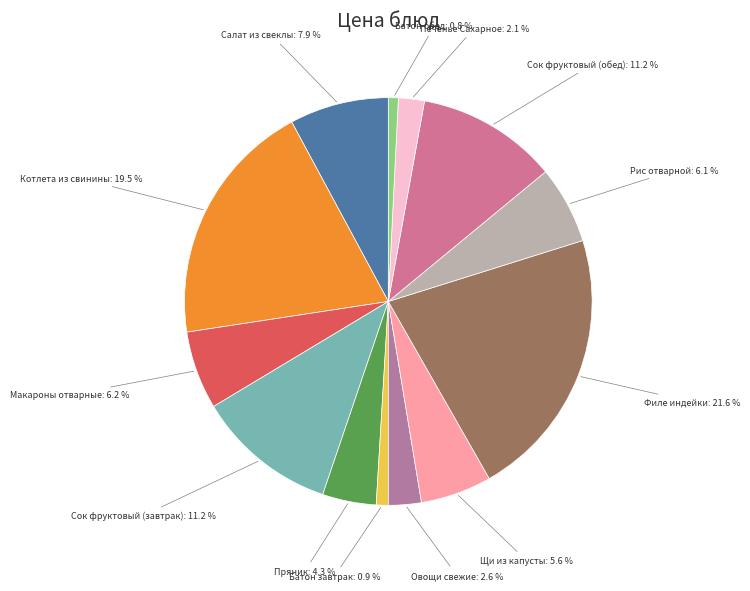

Approximately how many times larger is the value at Филе индейки compared to Сок фруктовый (завтрак)?

1.9